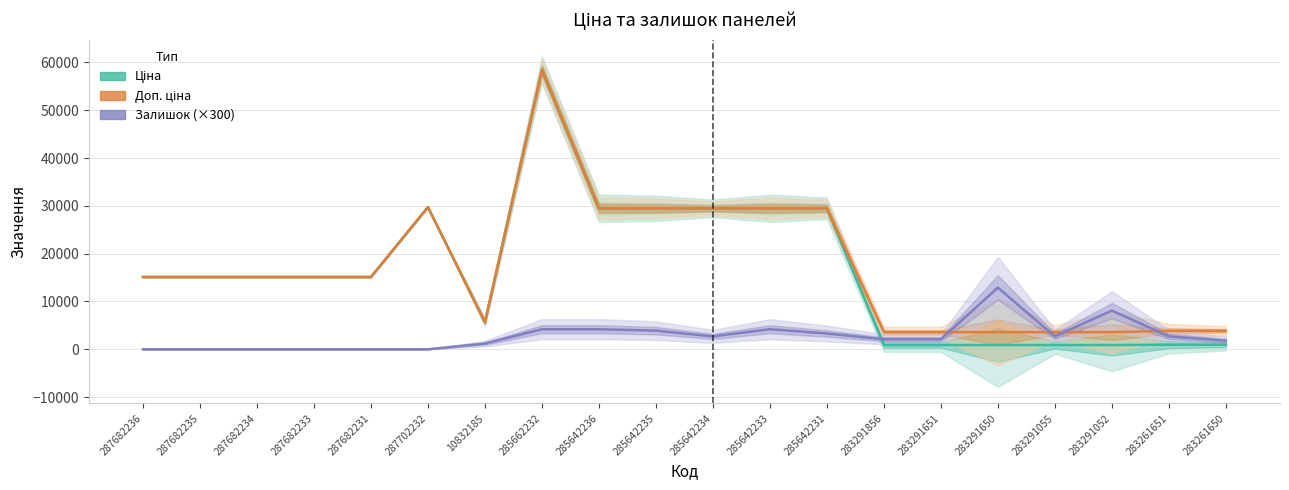

Count the number of categories in the chart.

20